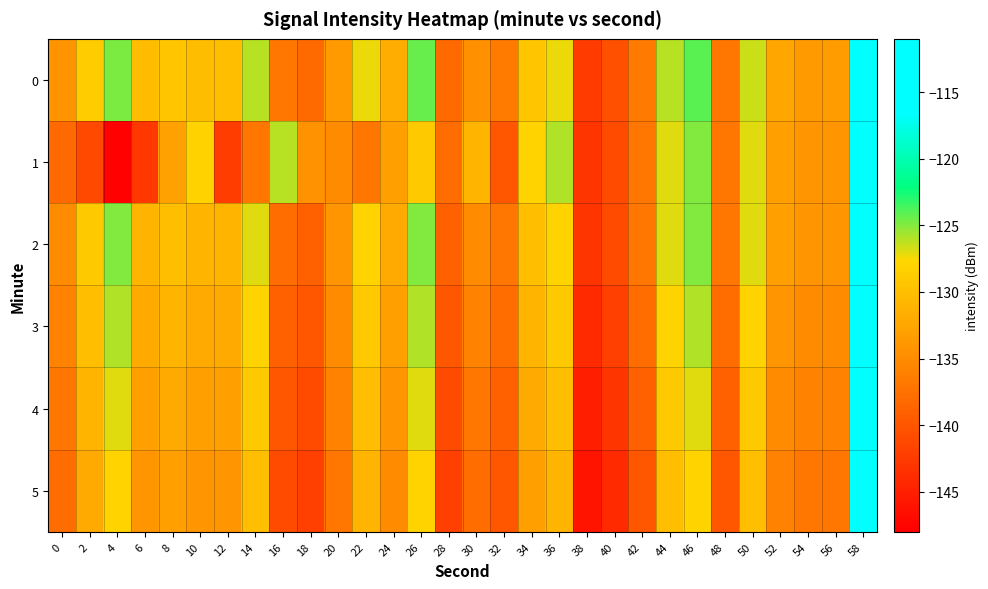

What is the spread (max minus min) of values at 44?

3.9